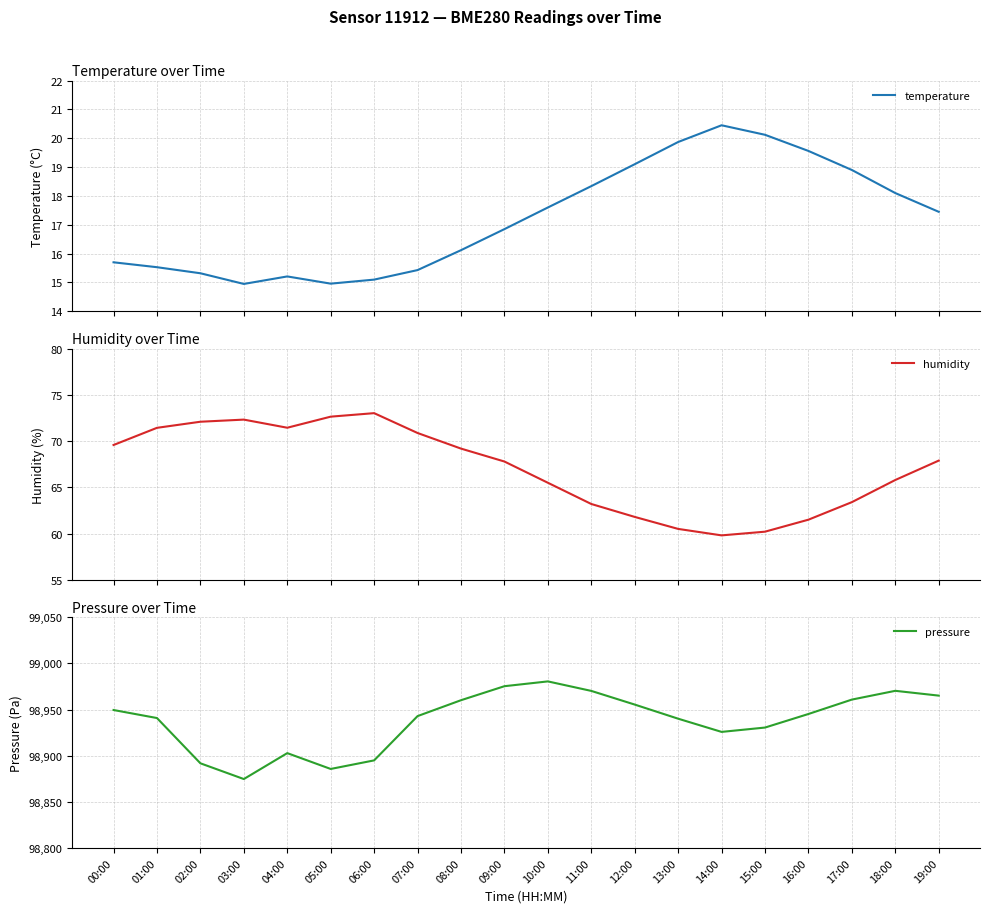

At which label is pressure closest to 98927?

14:00